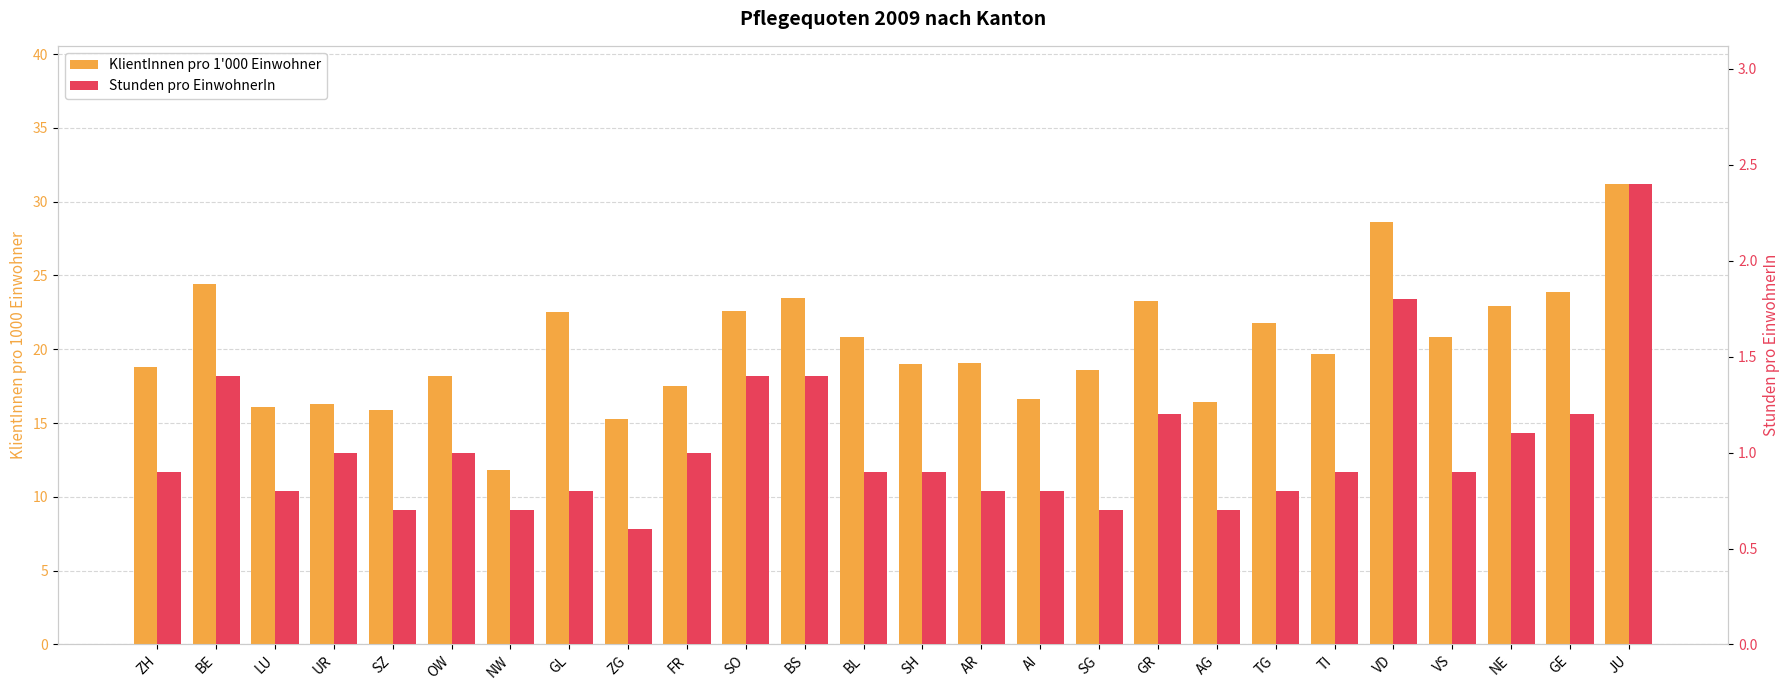

Which series changed the most between AI and GR?

KlientInnen pro 1'000 Einwohner